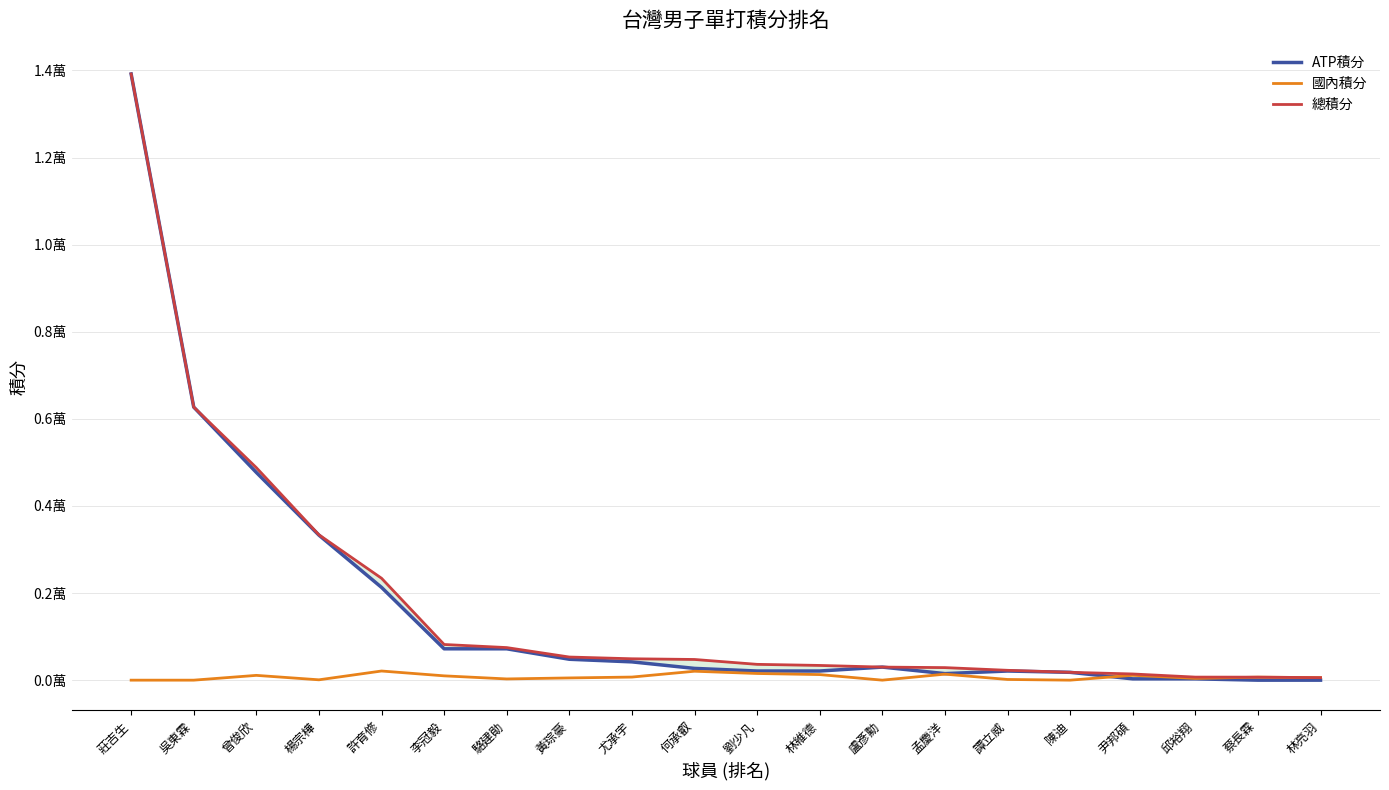

What is the label of the 11th point from the right?

何承叡